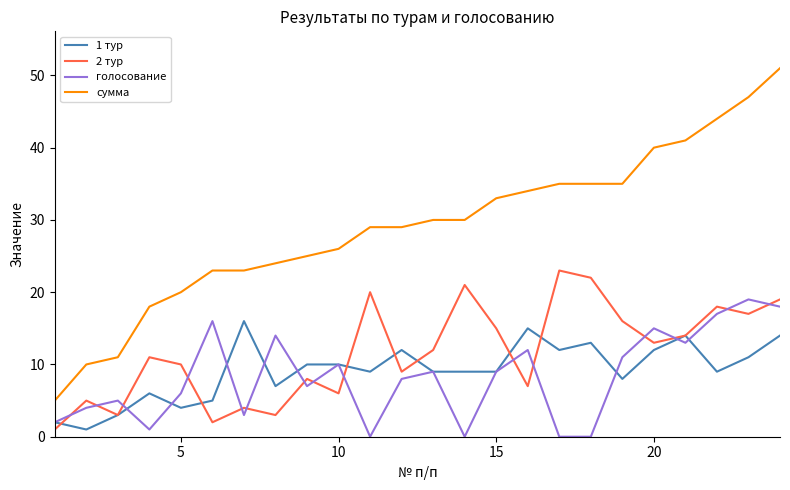

At how many categories does at least one series exceed 27?

14